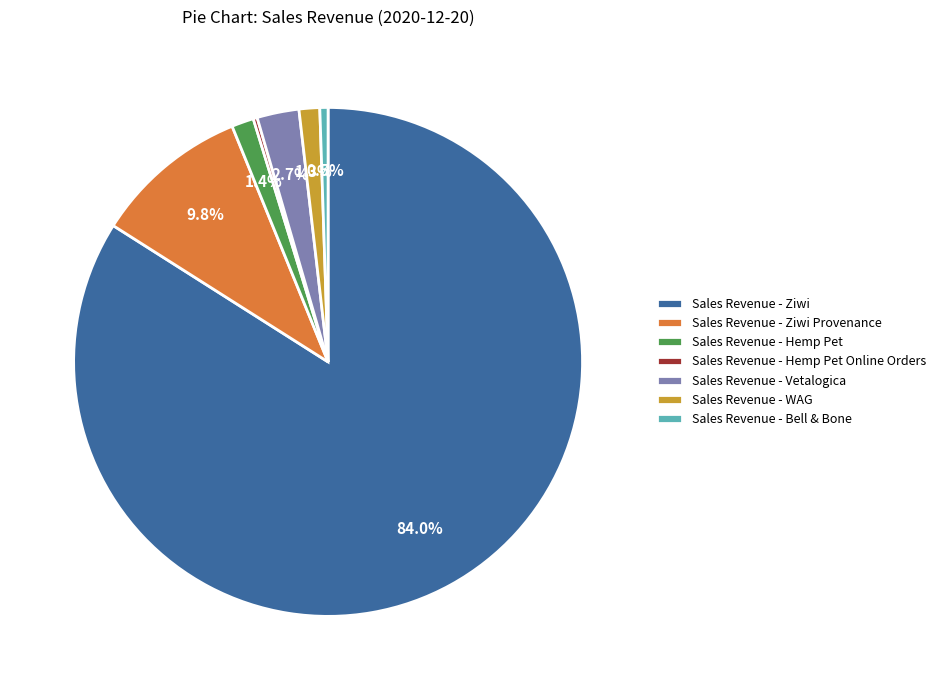

Is Sales Revenue - Ziwi the majority of the pie?

Yes